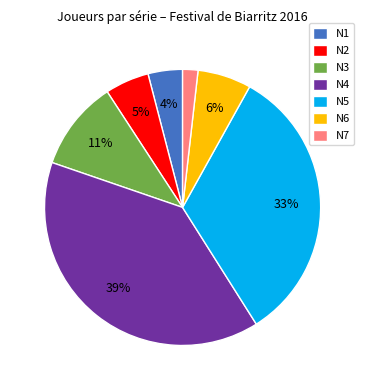

To the nearest percent, what percentage of the pie is N1?

4%